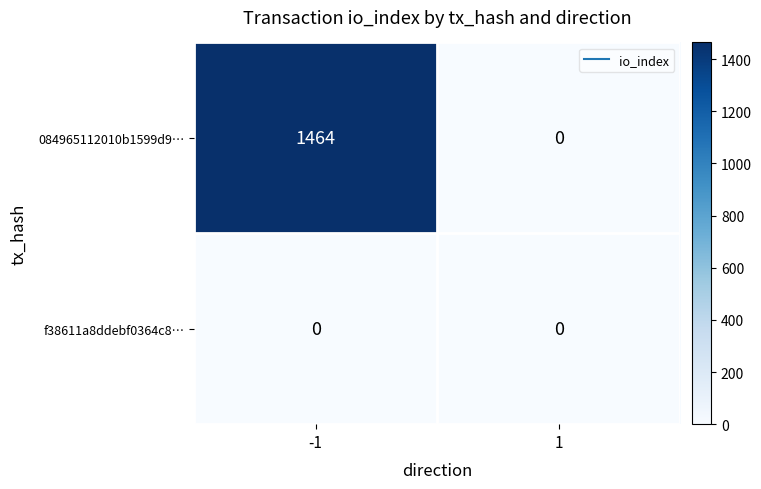

What is the greatest value displayed?

1464